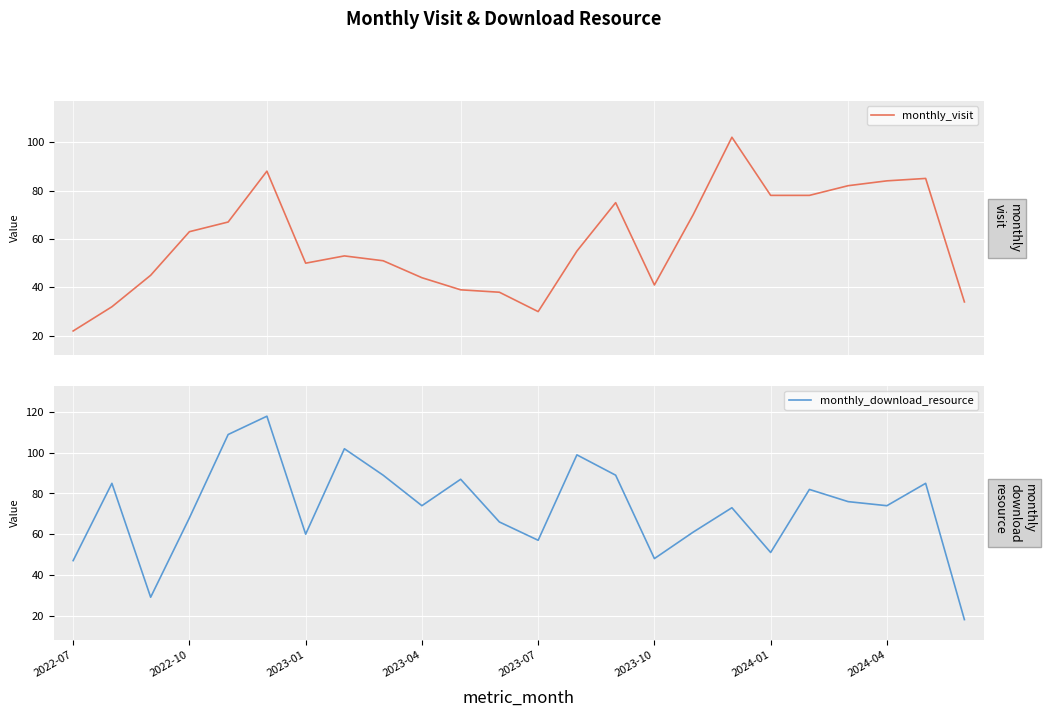

How many interior local peaks does the monthly_download_resource series have?

8